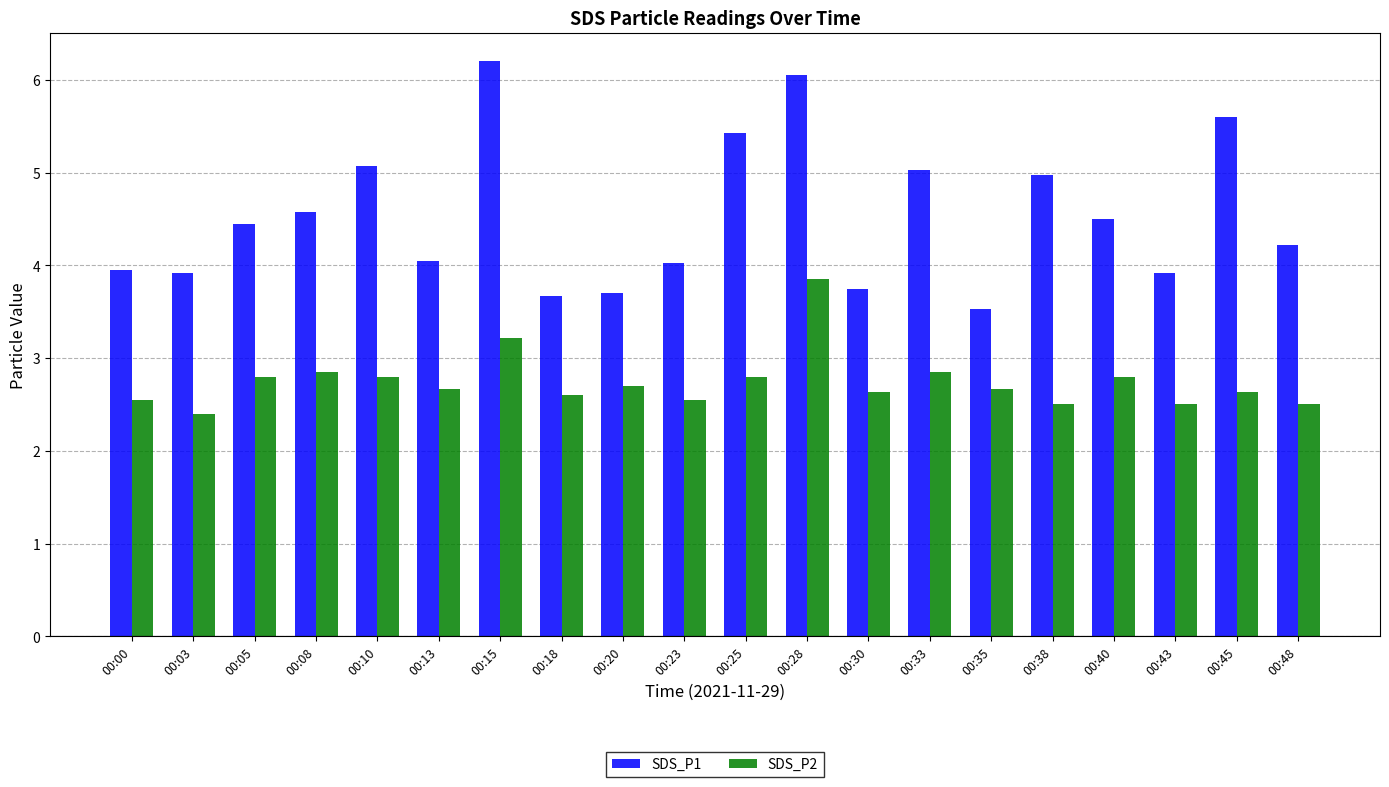

The value of SDS_P1 at 00:28 is 6.0. True or false?

True